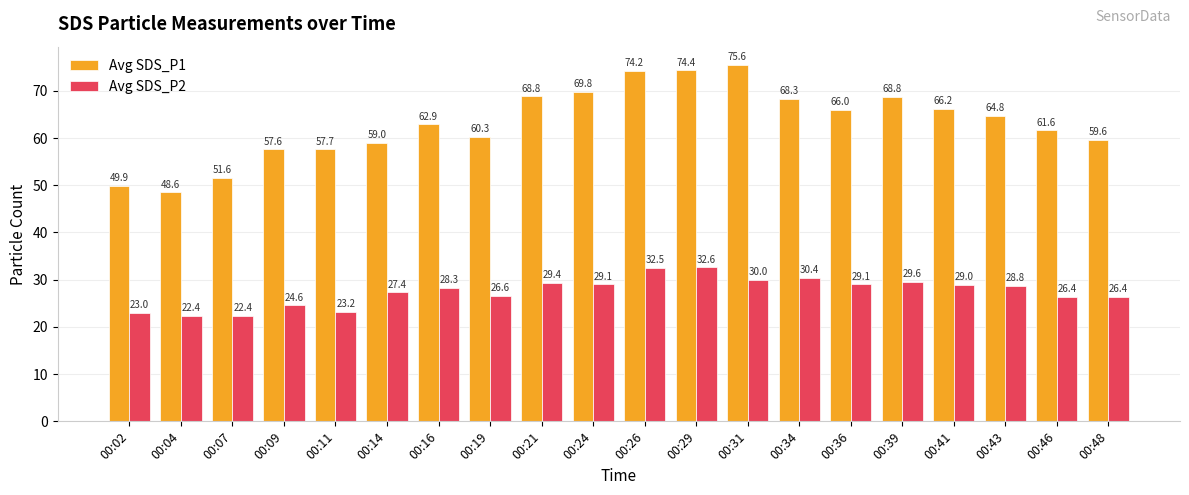

What are all the series names shown in the legend?

Avg SDS_P1, Avg SDS_P2